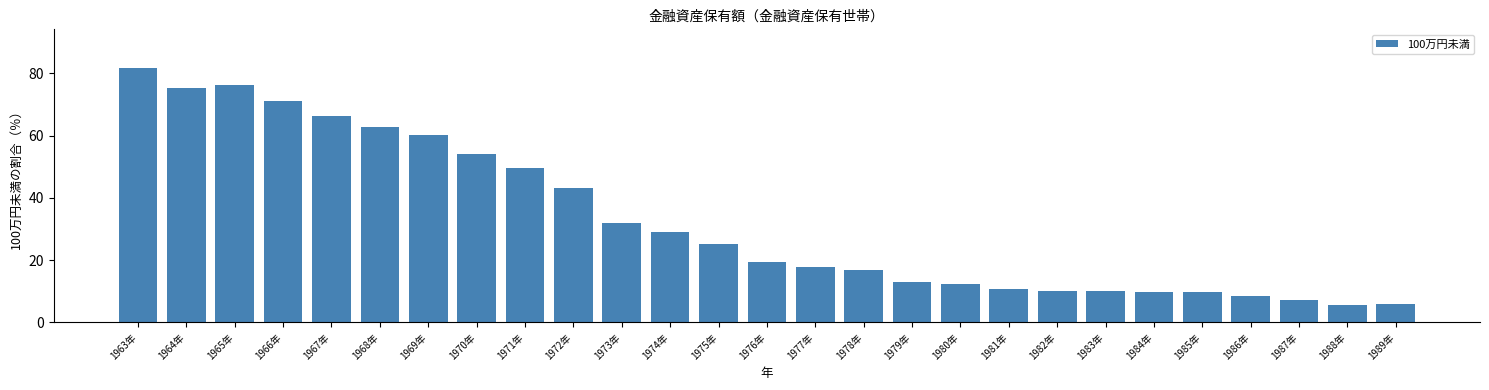

What is the maximum value shown in the chart?

81.9